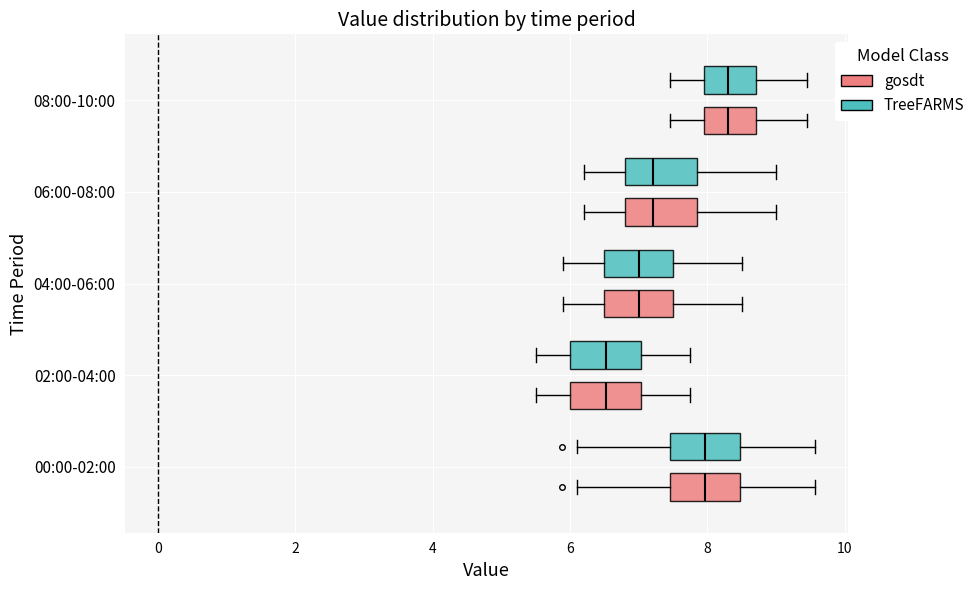

Where does the median line of the box for 08:00-10:00 (TreeFARMS) sit on the x-axis? The values are not printed on the chart, so give them approximately, as read against the axis.

8.4